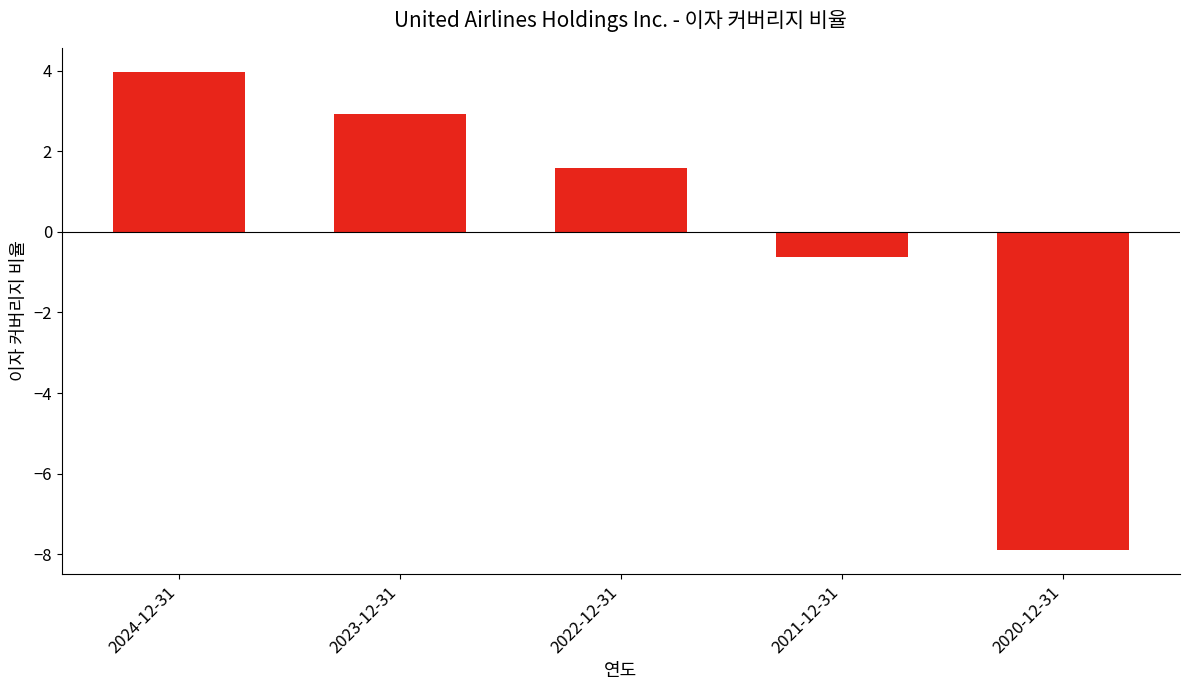

Reading left to right, list all the values displayed in this chart.

2024-12-31=4.0	2023-12-31=2.9	2022-12-31=1.6	2021-12-31=-0.6	2020-12-31=-7.9